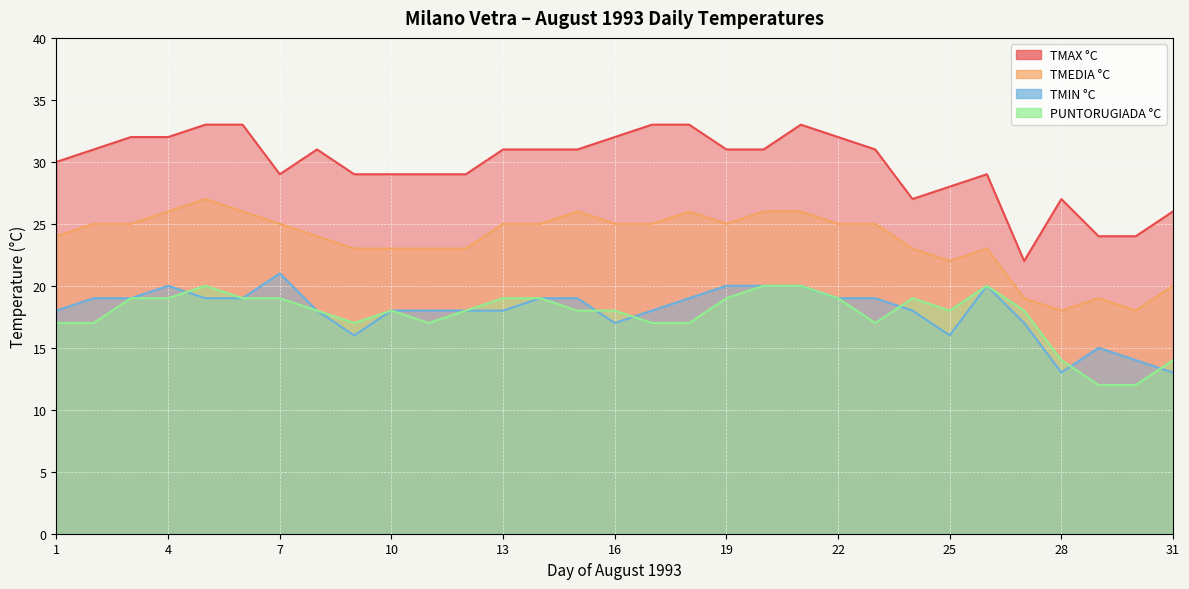

Where is the first local minimum for TMAX °C?

7